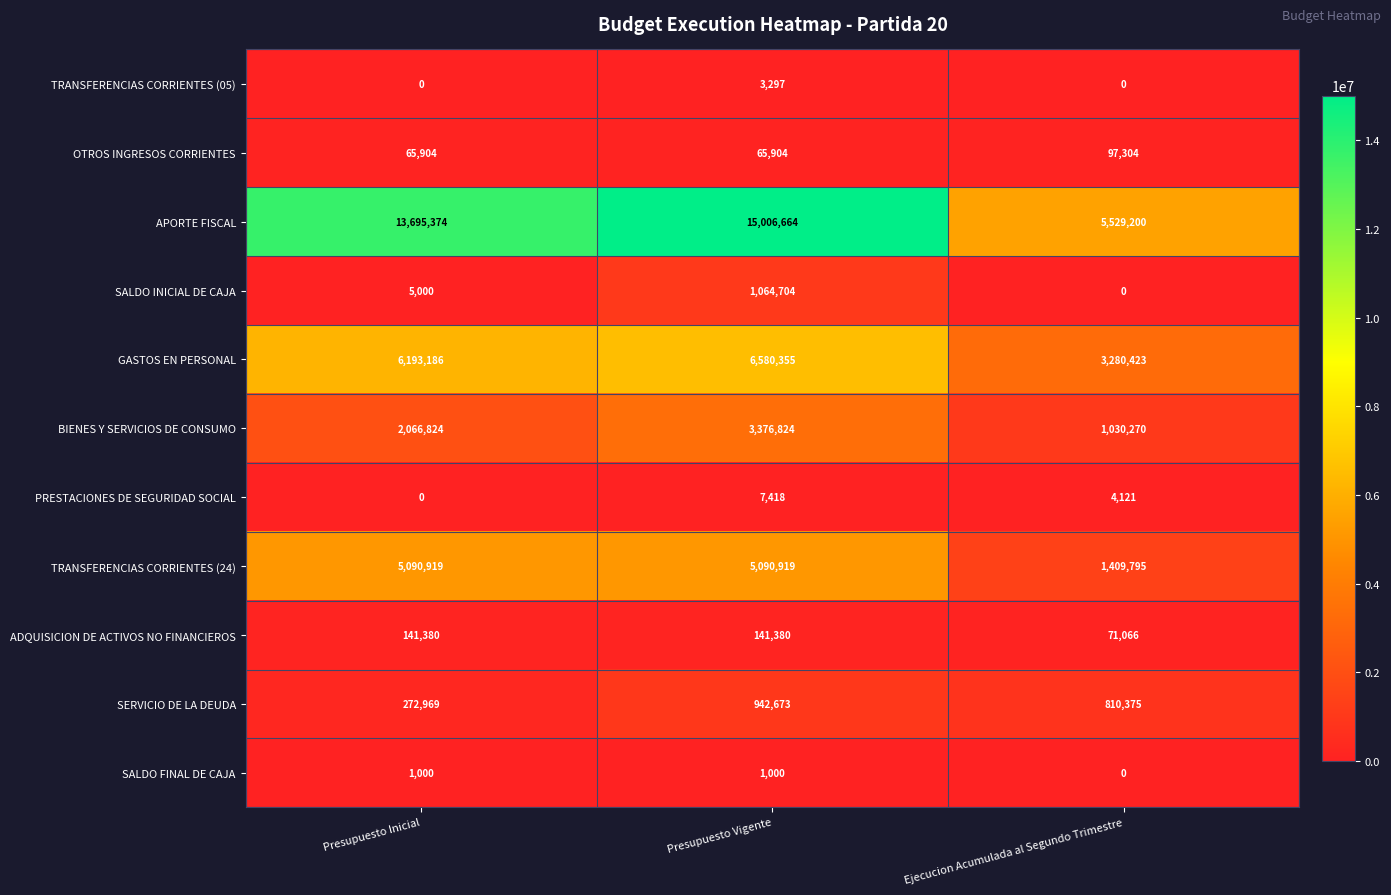

Which series has the widest spread of values?

APORTE FISCAL